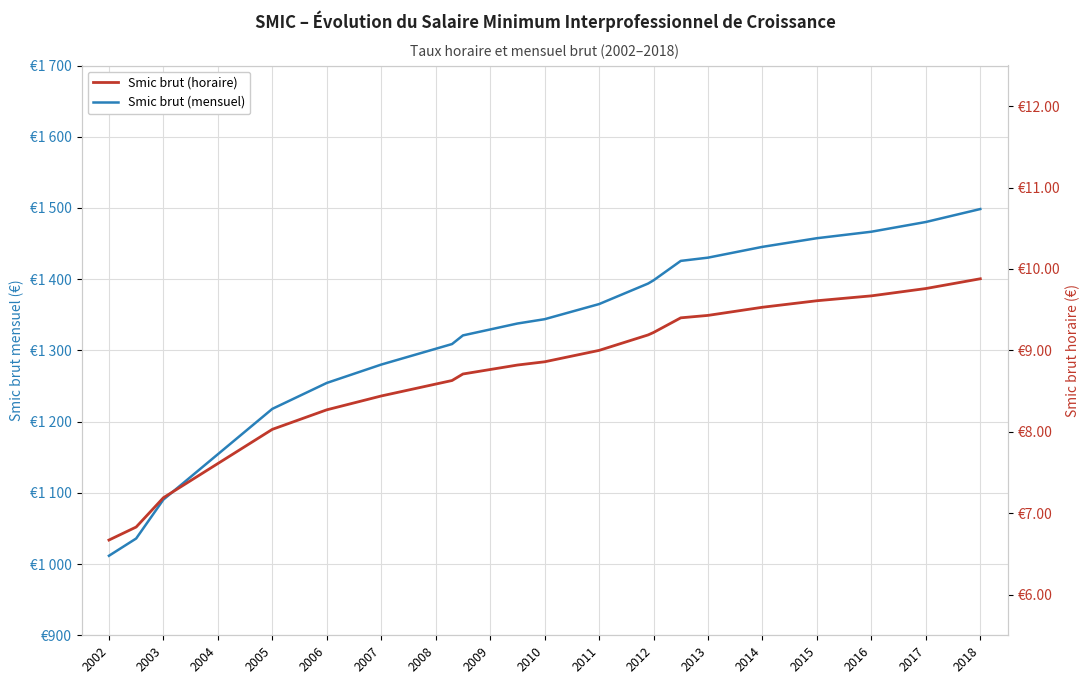

What is the difference between the maximum and minimum values in the Smic brut (horaire) series?

3.2